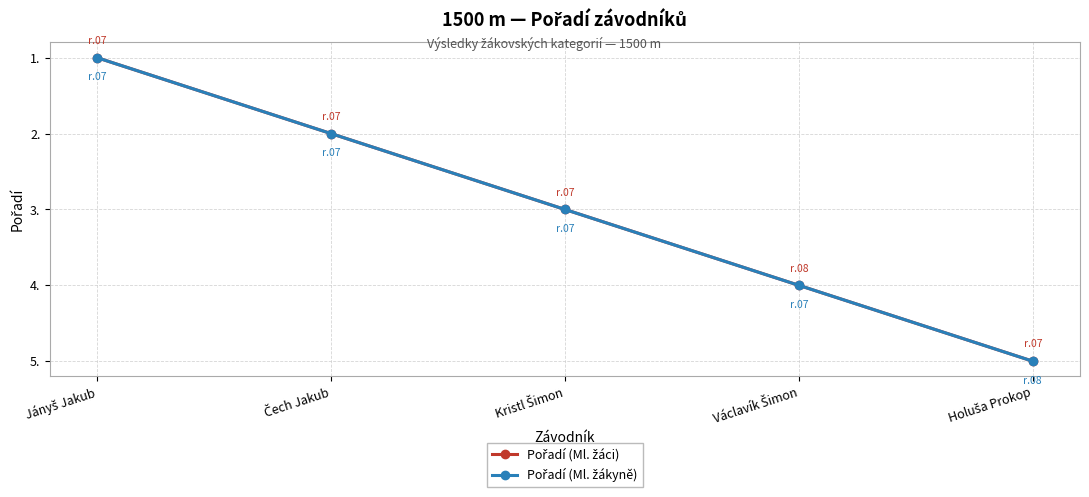

Reading left to right, what are all the values shown in this chart?

Pořadí (Ml. žáci): Jányš Jakub=1	Čech Jakub=2	Kristl Šimon=3	Václavík Šimon=4	Holuša Prokop=5
Pořadí (Ml. žákyně): Jányš Jakub=1	Čech Jakub=2	Kristl Šimon=3	Václavík Šimon=4	Holuša Prokop=5